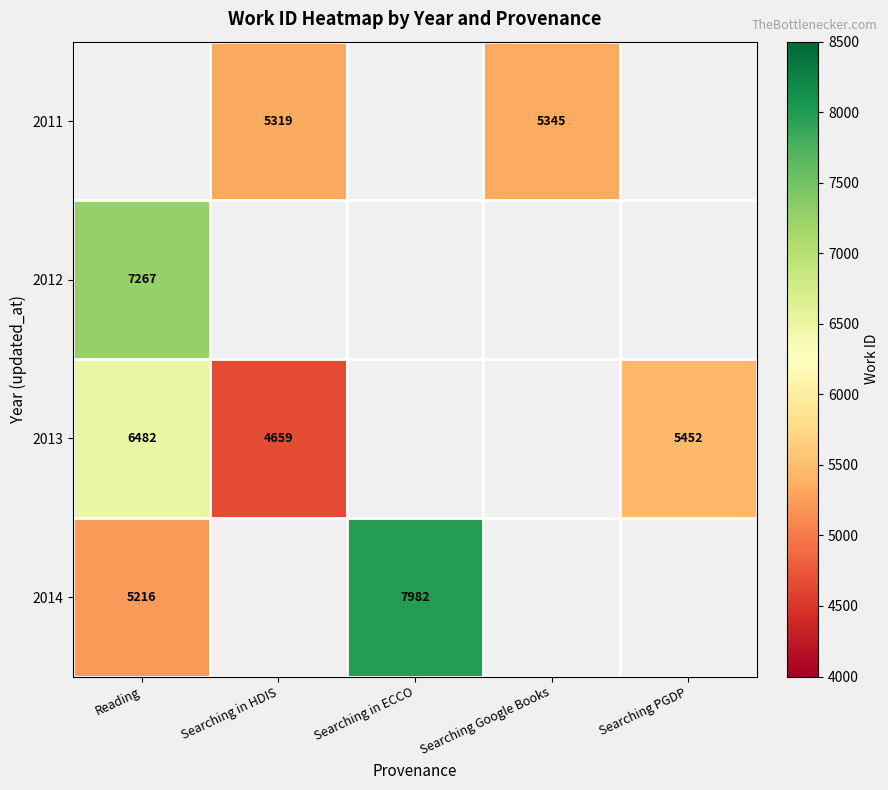

The 2013 series shows 2975 at Searching in HDIS. True or false?

False